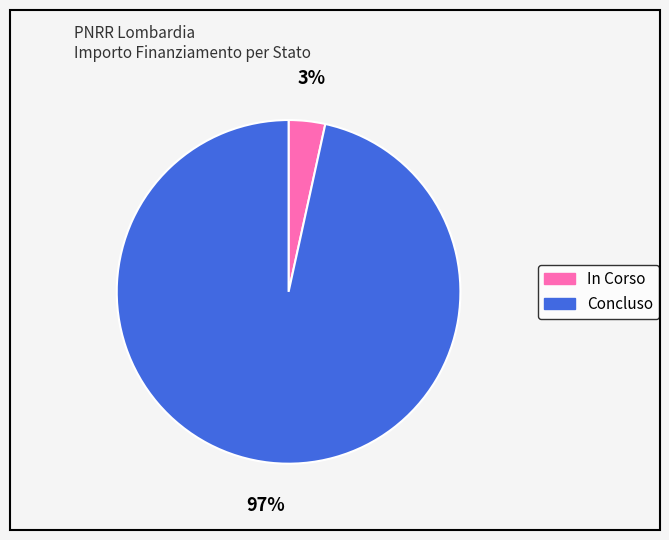

Does any single category account for the majority?

Yes